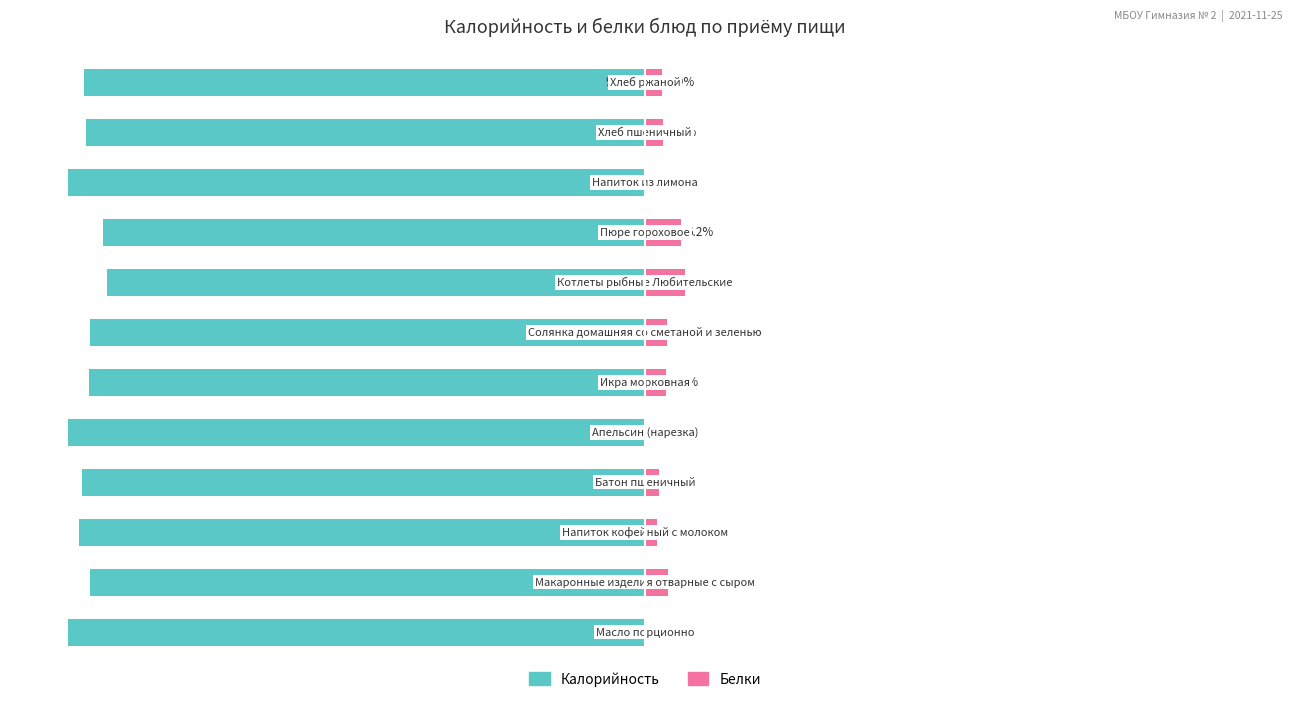

What is the difference between the maximum and second lowest values in the Калорийность series?

6.8